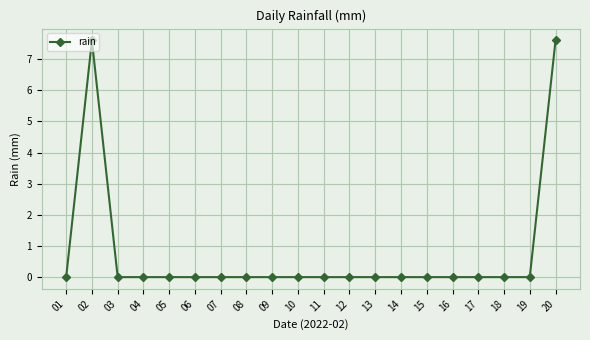

Count the number of categories in the chart.

20